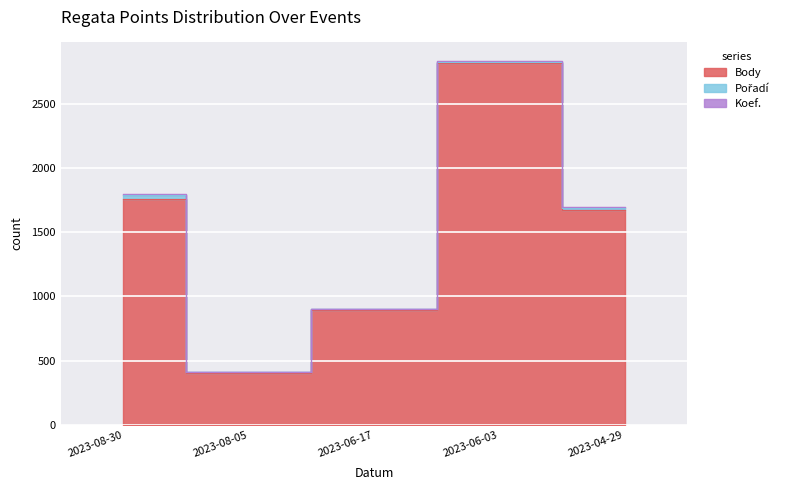

What are all the series names shown in the legend?

Body, Pořadí, Koef.